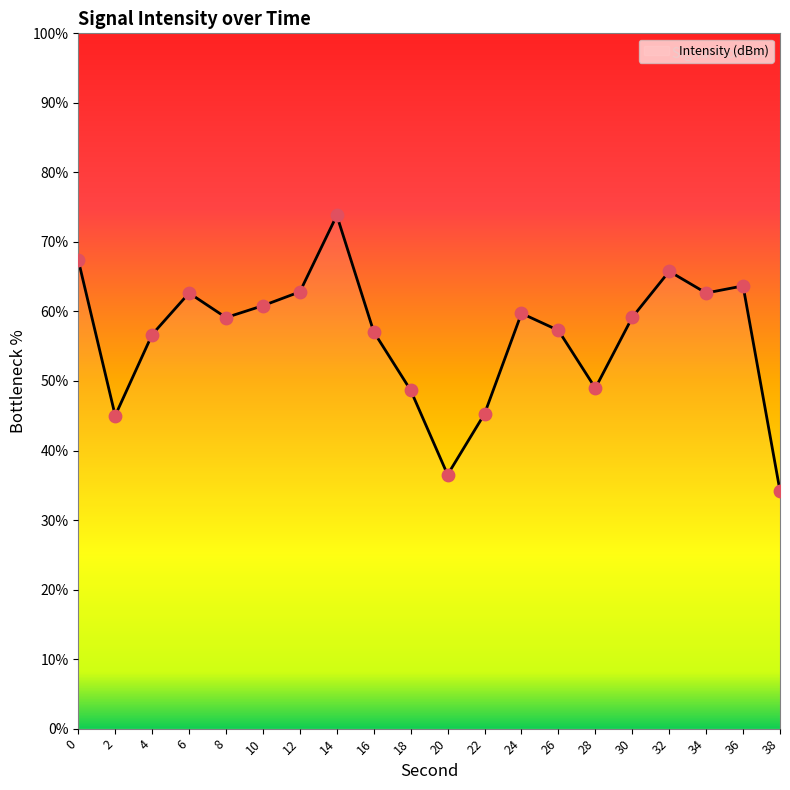

Between 24 and 4, which is larger?

24